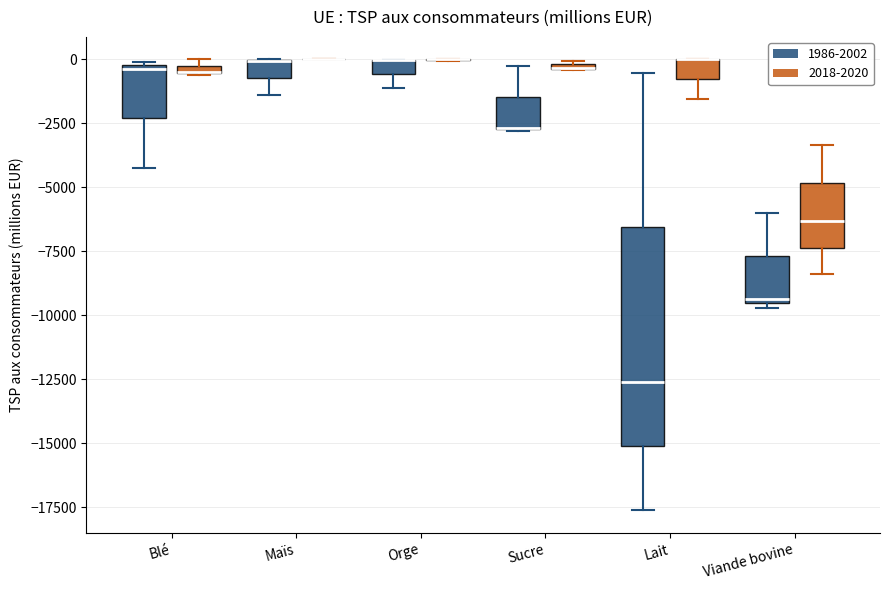

Comparing the boxes themselves (not the whiskers), which one is the tallest?

Lait (1986-2002)